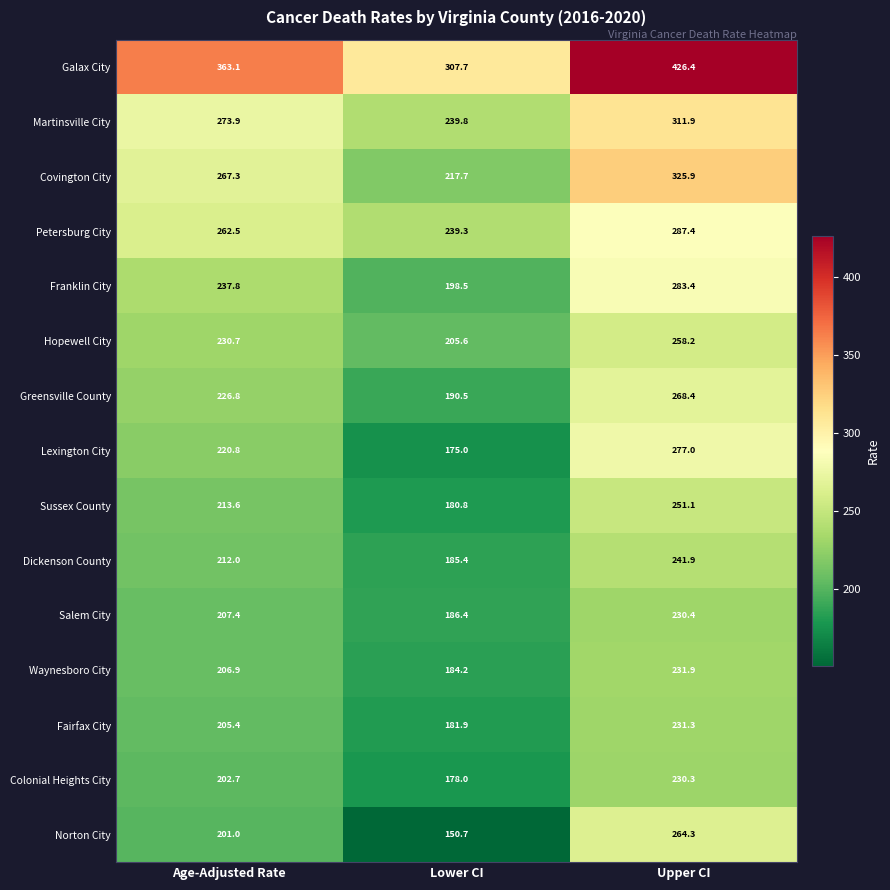

What is the lowest value of the Hopewell City series?

205.6